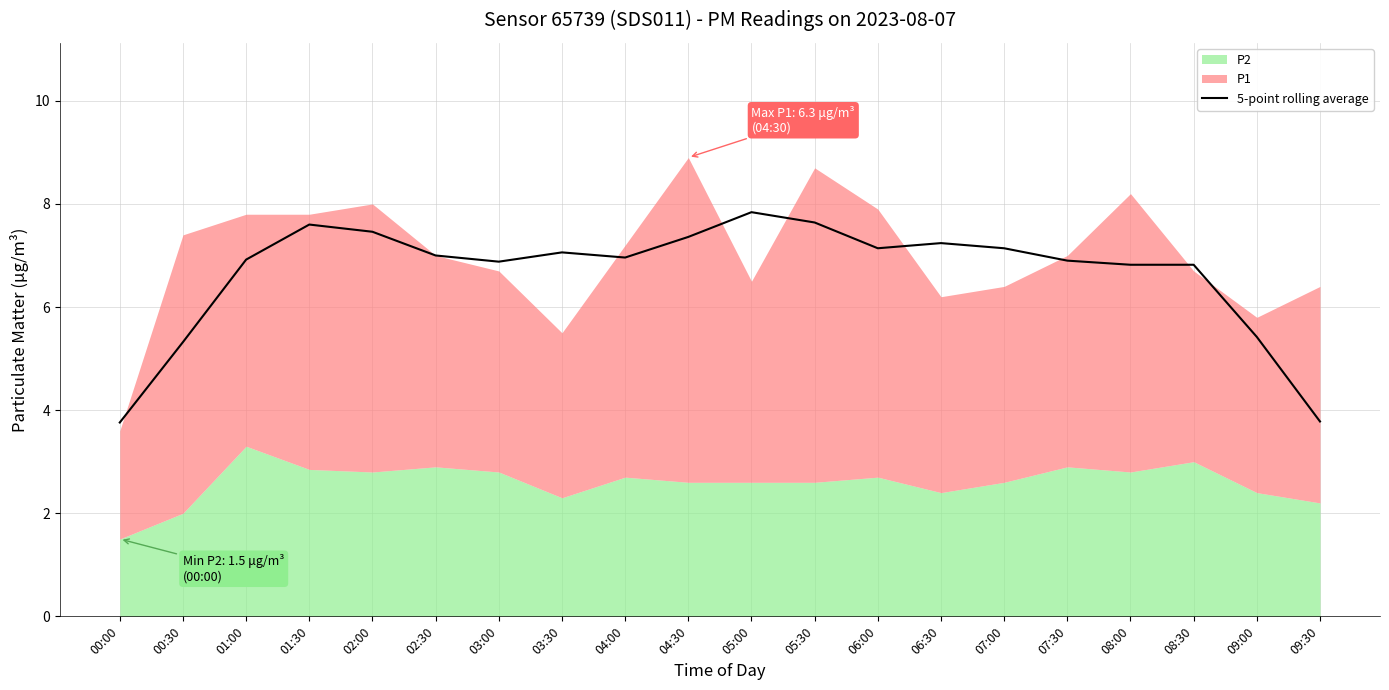

Count the number of categories in the chart.

20